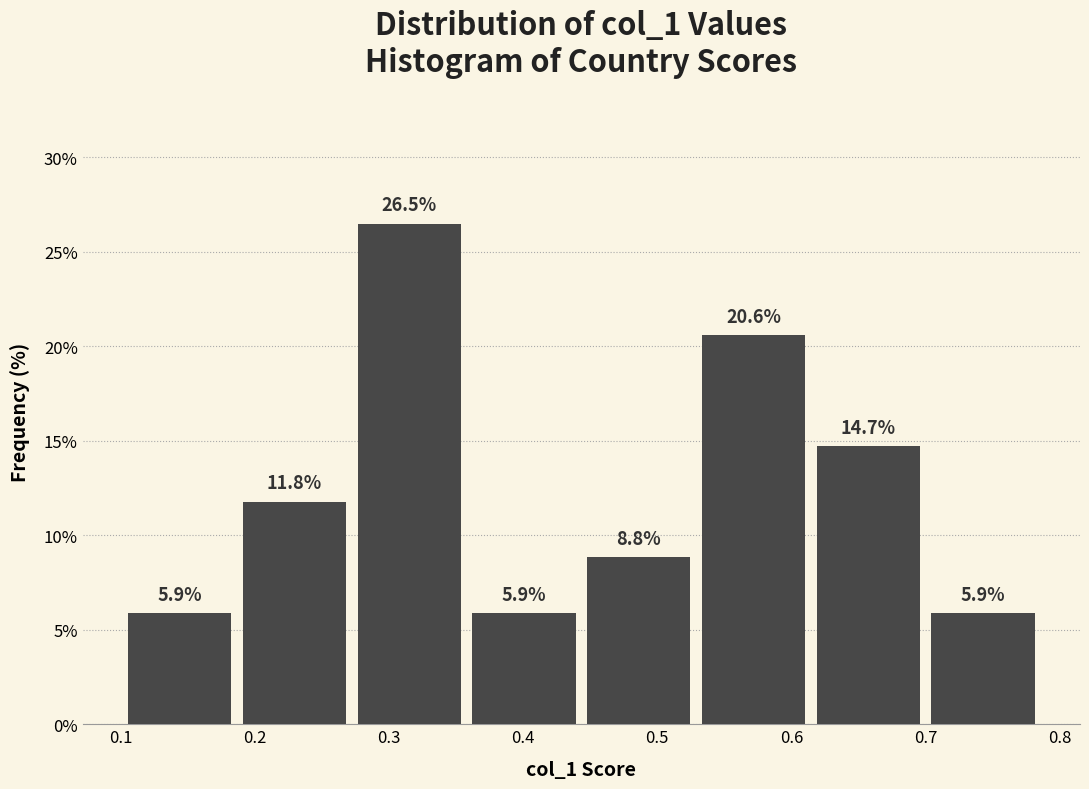

Reading left to right, list every bar in this chart as the range it spans on the x-axis followed by its height. The bar edges are not printed on the chart, so give them approximately, as read against the axis.

0.11 to 0.19: 5.9
0.19 to 0.28: 11.8
0.28 to 0.36: 26.5
0.36 to 0.45: 5.9
0.45 to 0.53: 8.8
0.53 to 0.62: 20.6
0.62 to 0.70: 14.7
0.70 to 0.79: 5.9